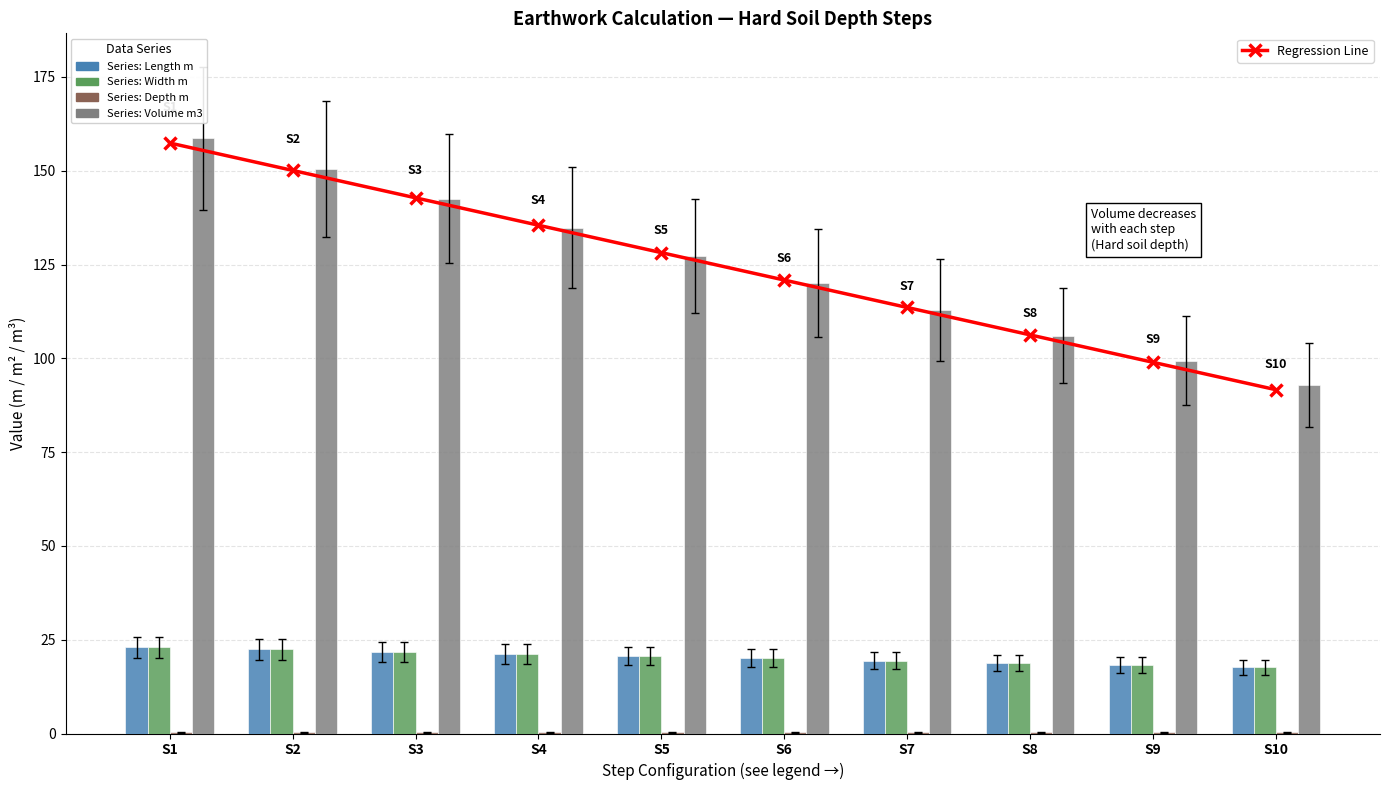

Which series has the largest total across all categories?

Volume m3